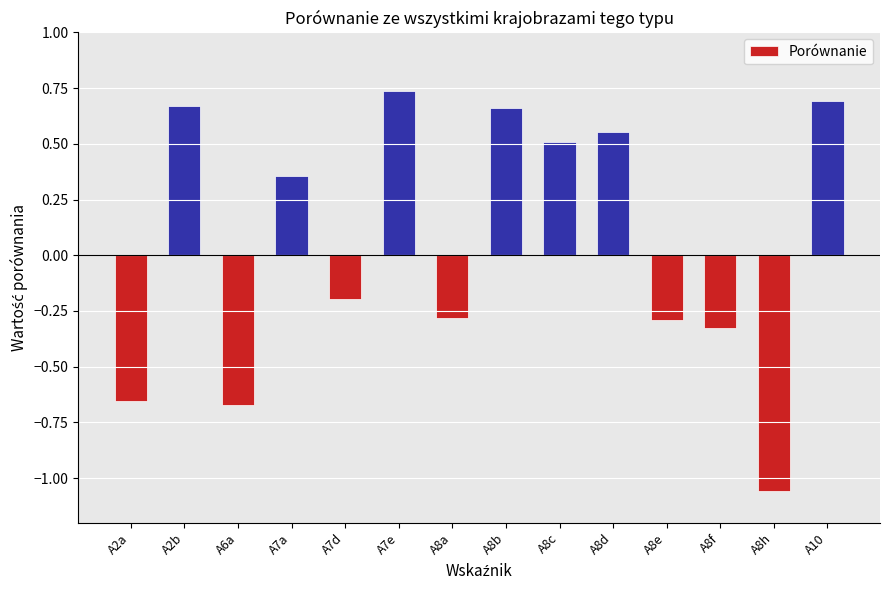

How many values are between 0 and 1?

7